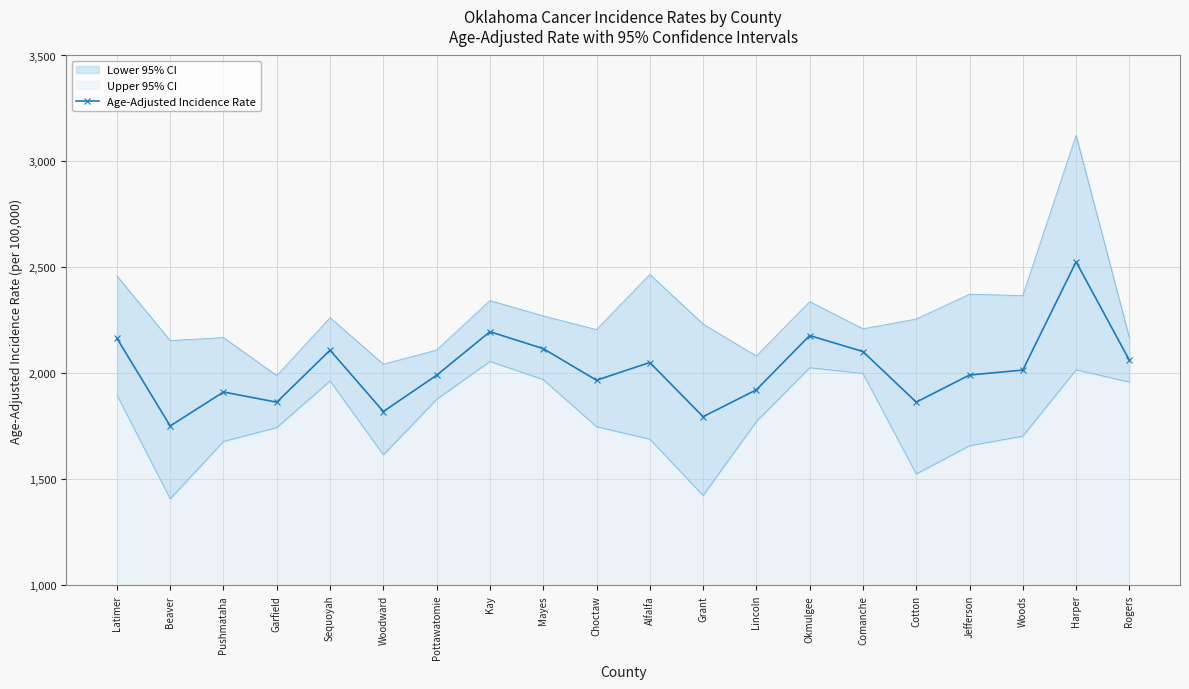

List the labels in order of value, largest first.

Harper, Kay, Okmulgee, Latimer, Mayes, Sequoyah, Comanche, Rogers, Alfalfa, Woods, Jefferson, Pottawatomie, Choctaw, Lincoln, Pushmataha, Cotton, Garfield, Woodward, Grant, Beaver